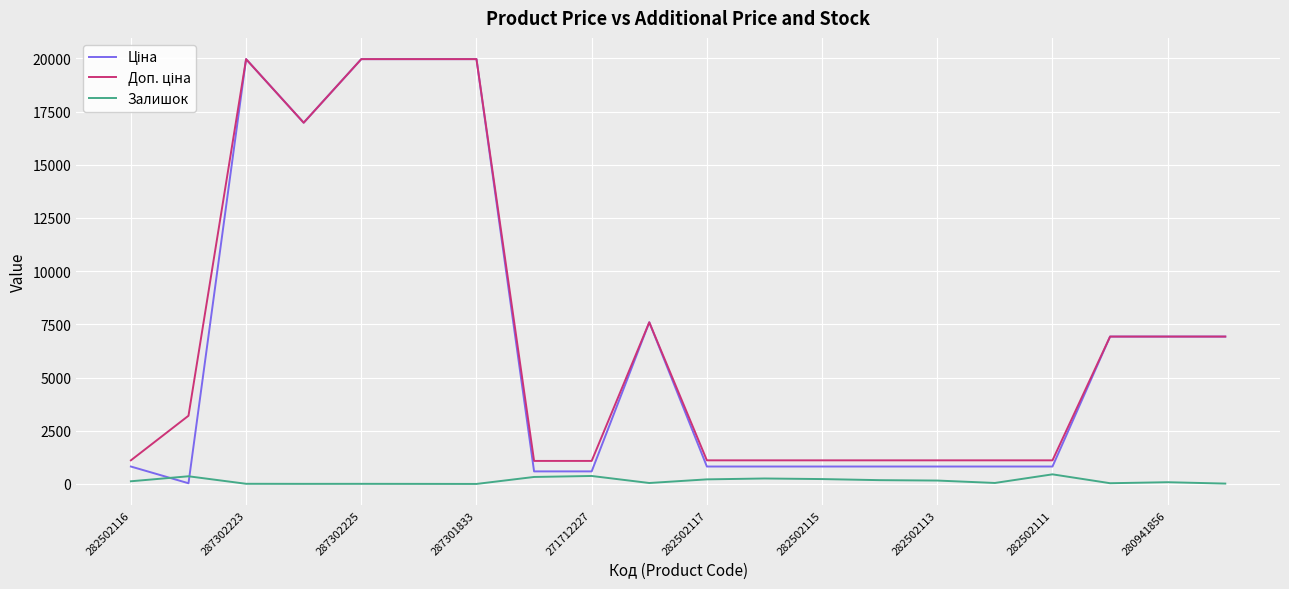

What is the maximum value shown in the chart?

19964.2